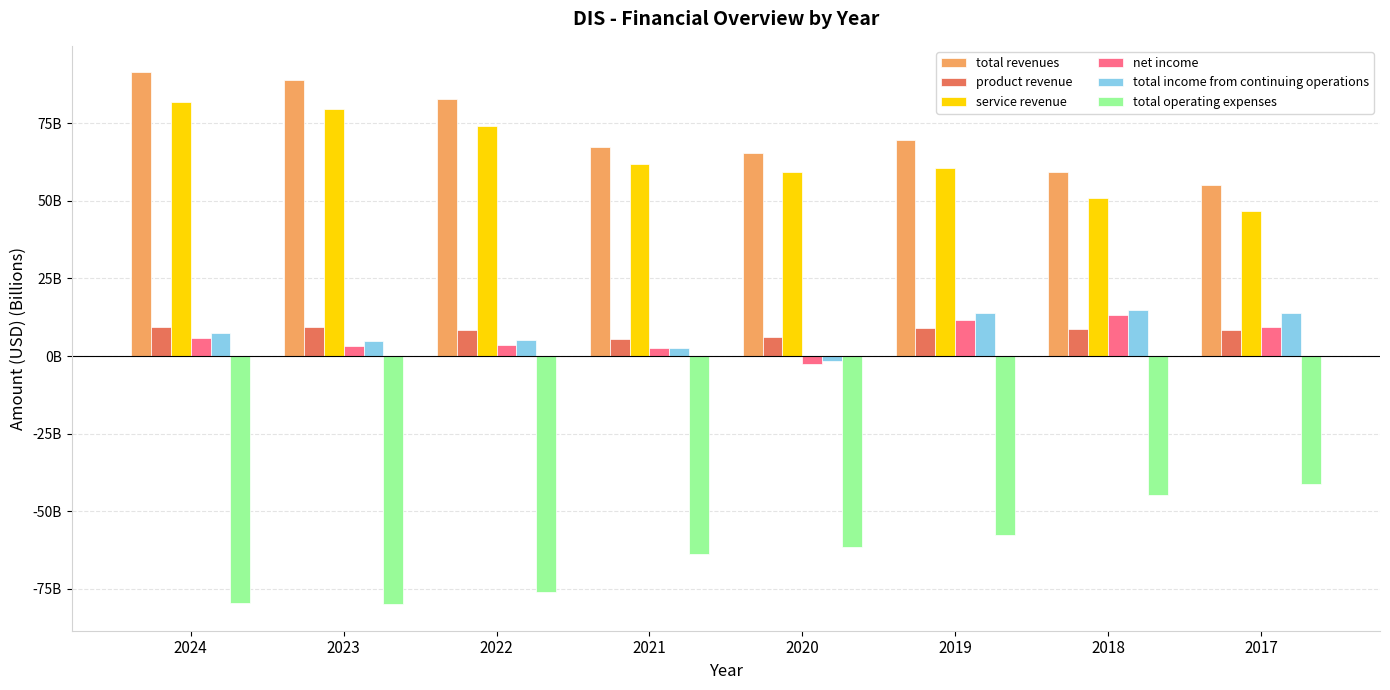

Which has a higher value, 2020 or 2021?

2021